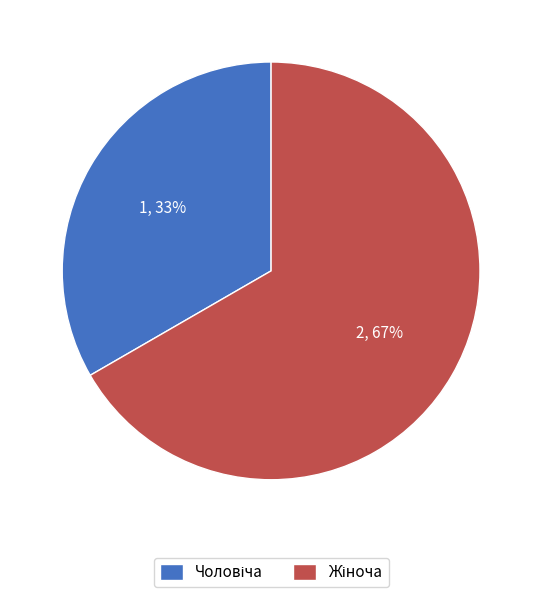

To the nearest percent, what is the average slice percentage?

50%